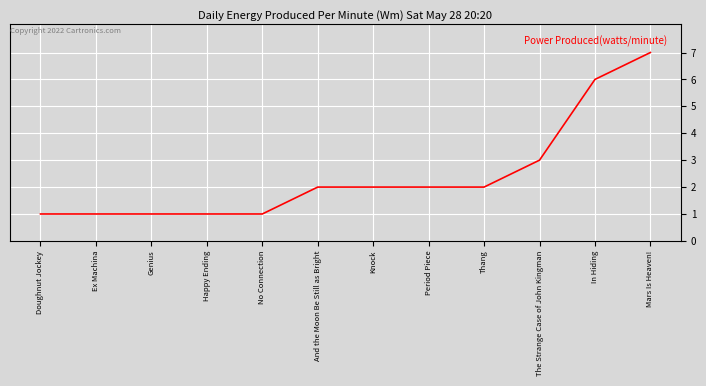

What position from the right is Doughnut Jockey?

12